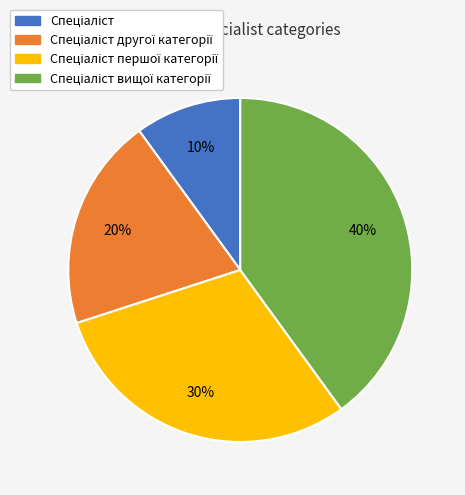

Is there a majority slice in this chart?

No